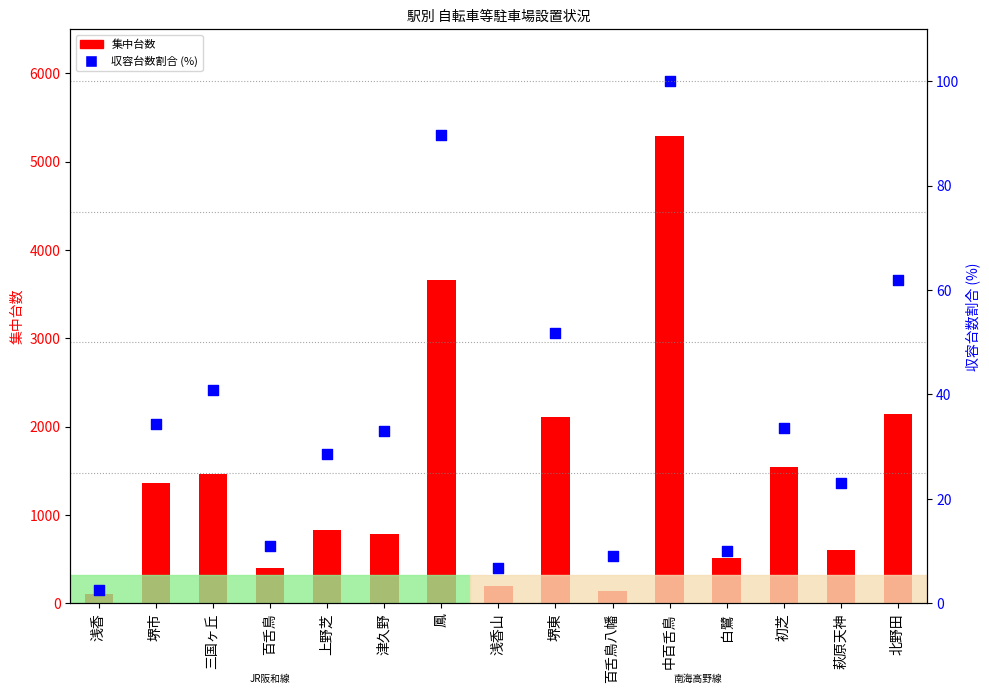

Which series reaches the minimum Y coordinate?

収容台数割合 (%)